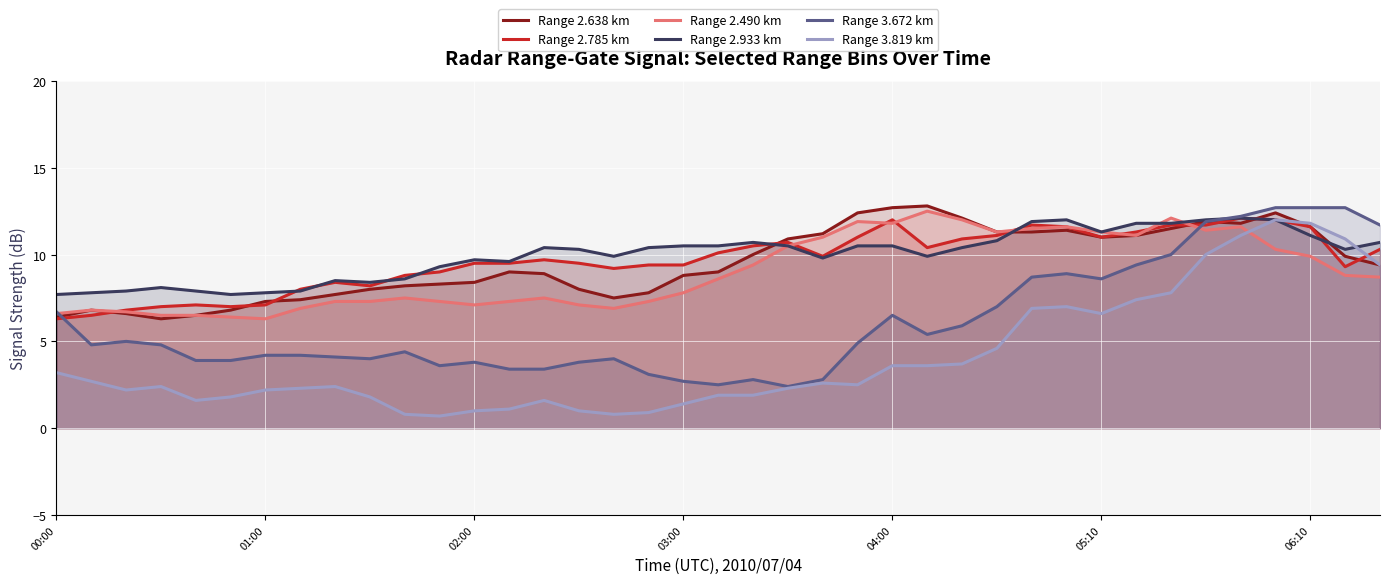

Which series has the largest total across all categories?

Range 2.933 km